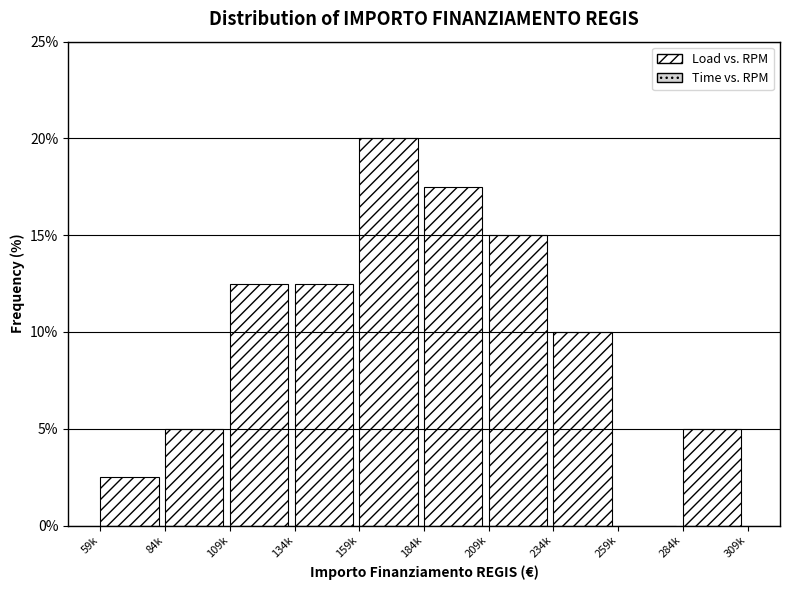

Reading left to right, what are all the values shown in this chart?

59k=2.5	84k=5.0	109k=12.5	134k=12.5	159k=20.0	184k=17.5	209k=15.0	234k=10.0	259k=0.0	284k=5.0